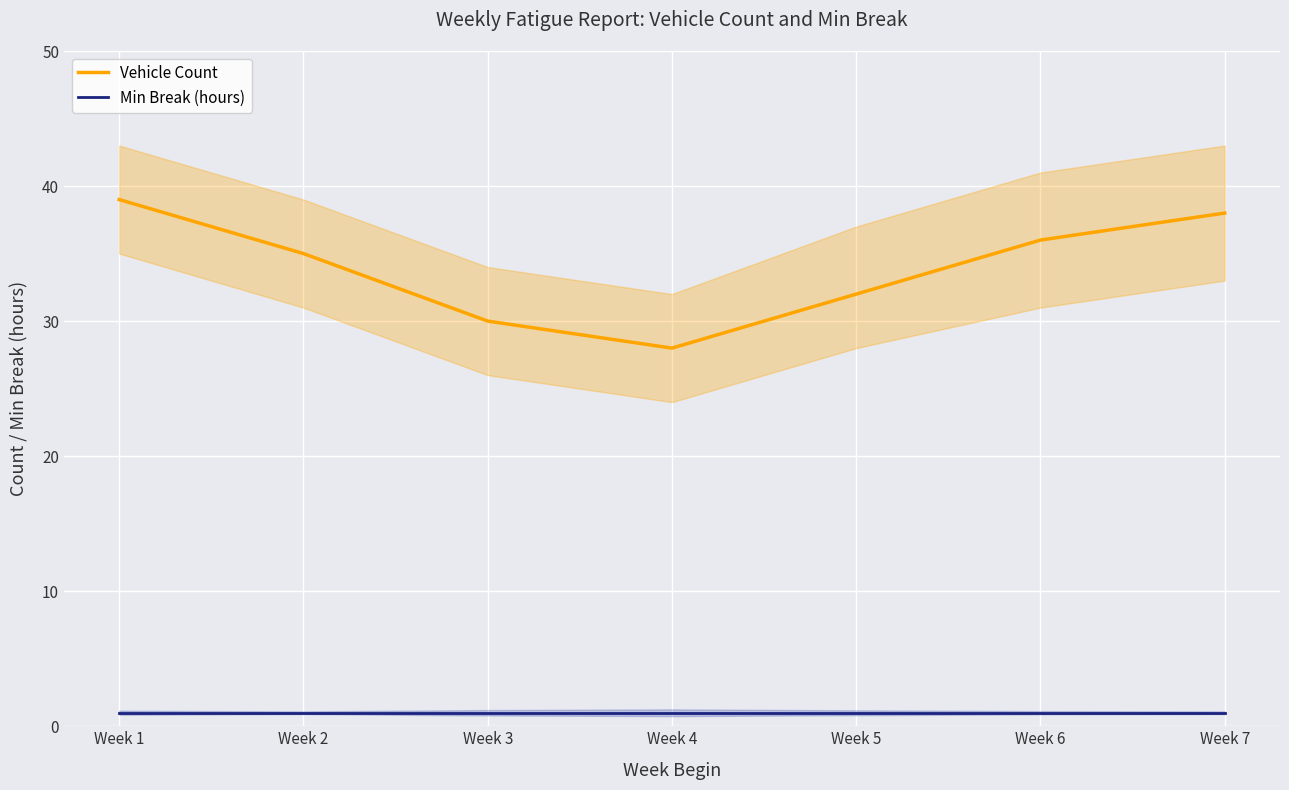

Where does the Vehicle Count series first go above 35?

Week 1